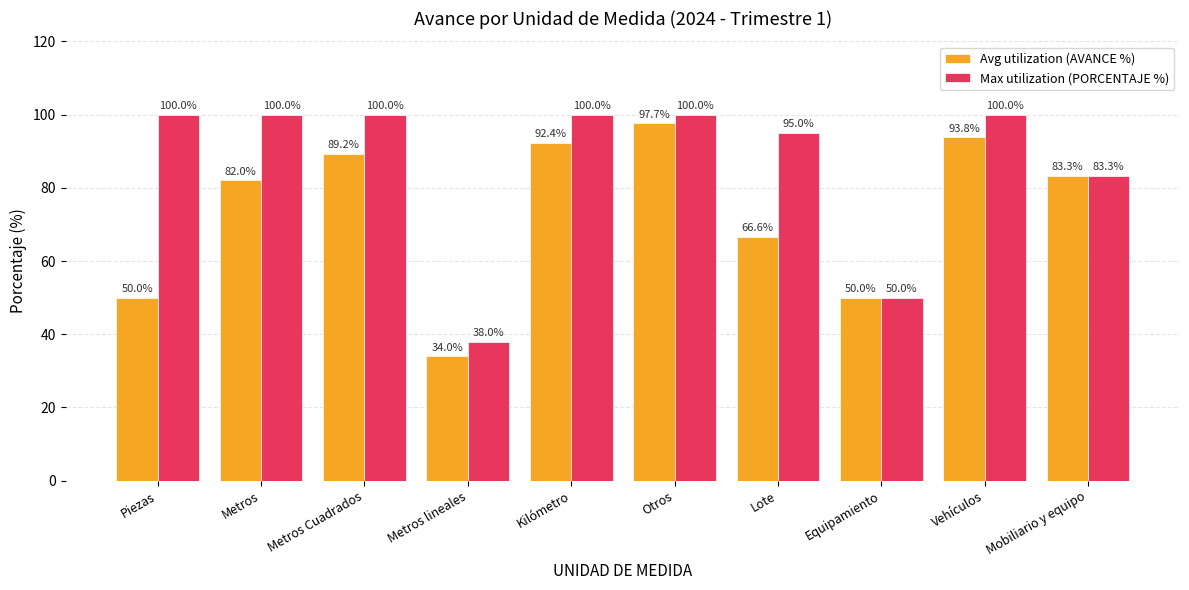

At how many categories does at least one series exceed 61?

8